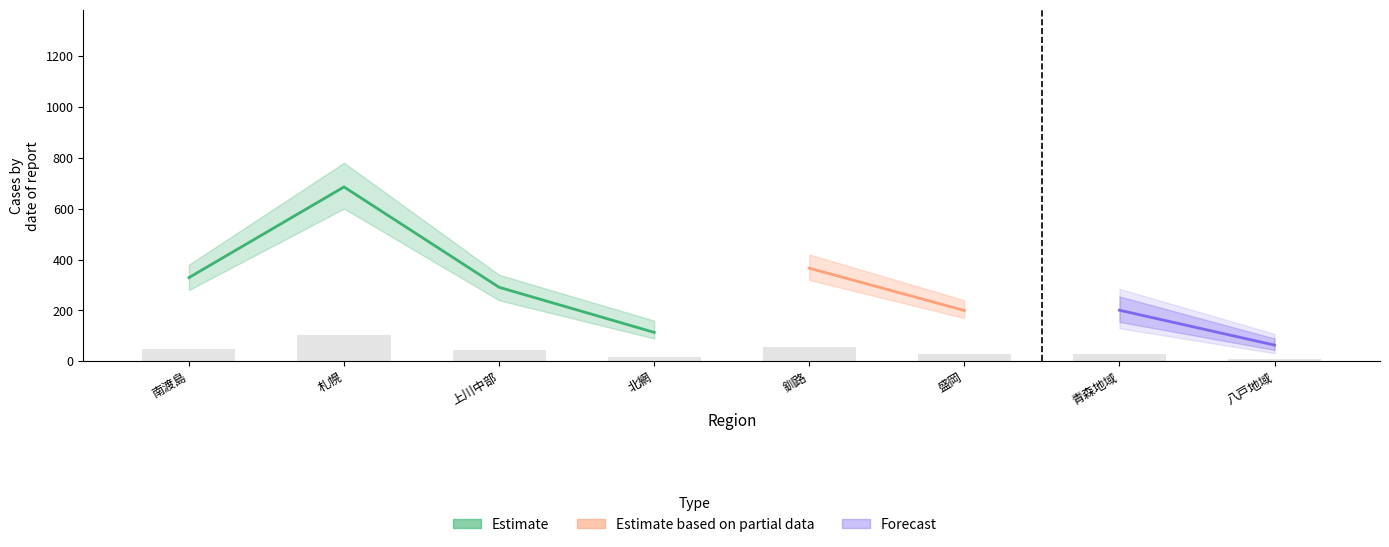

What are all the series names shown in the legend?

Estimate, Estimate based on partial data, Forecast